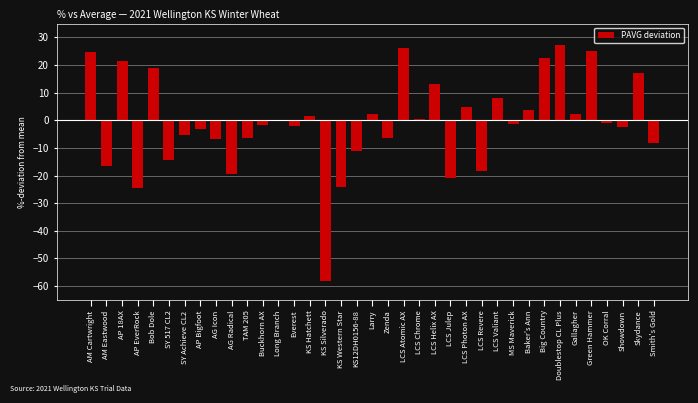

What is the approximate value at AP EverRock?

-24.3